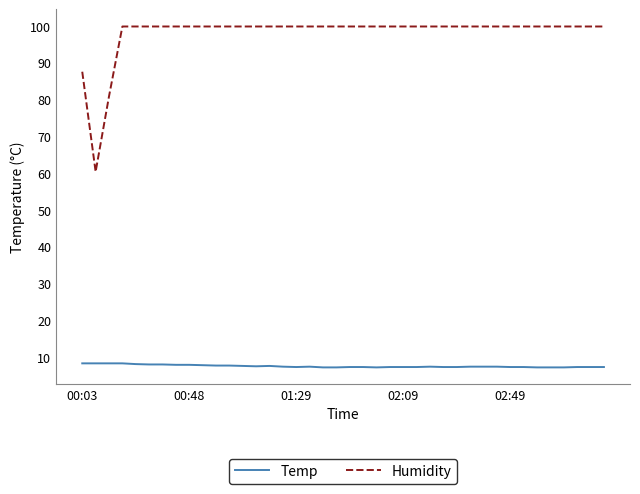

Which series has the widest spread of values?

Humidity